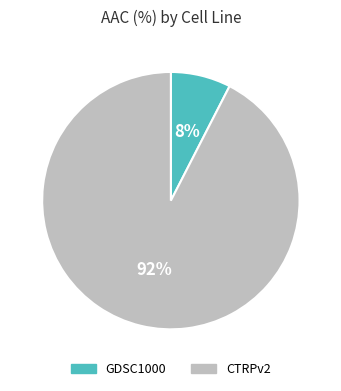

Which slice is the largest?

CTRPv2